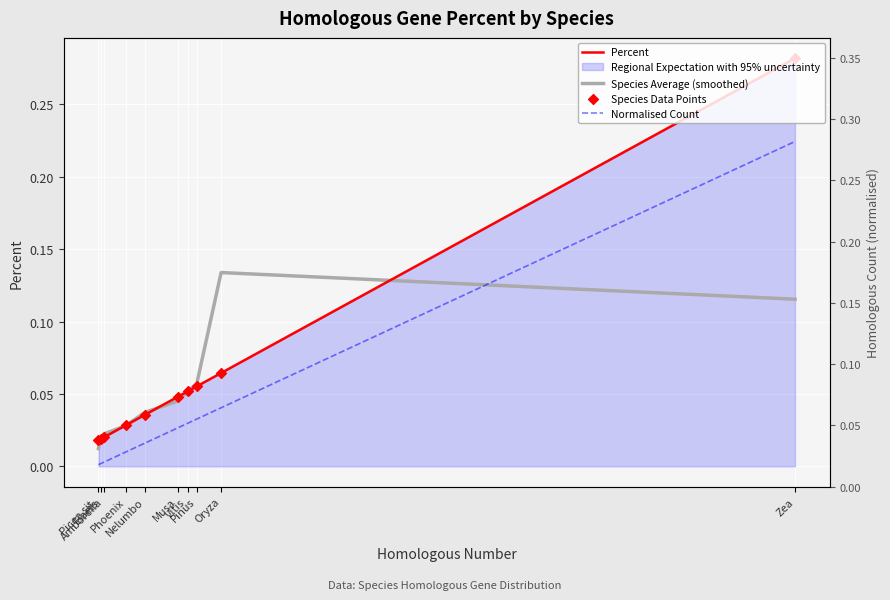

Which series contains the highest Y value?

Percent